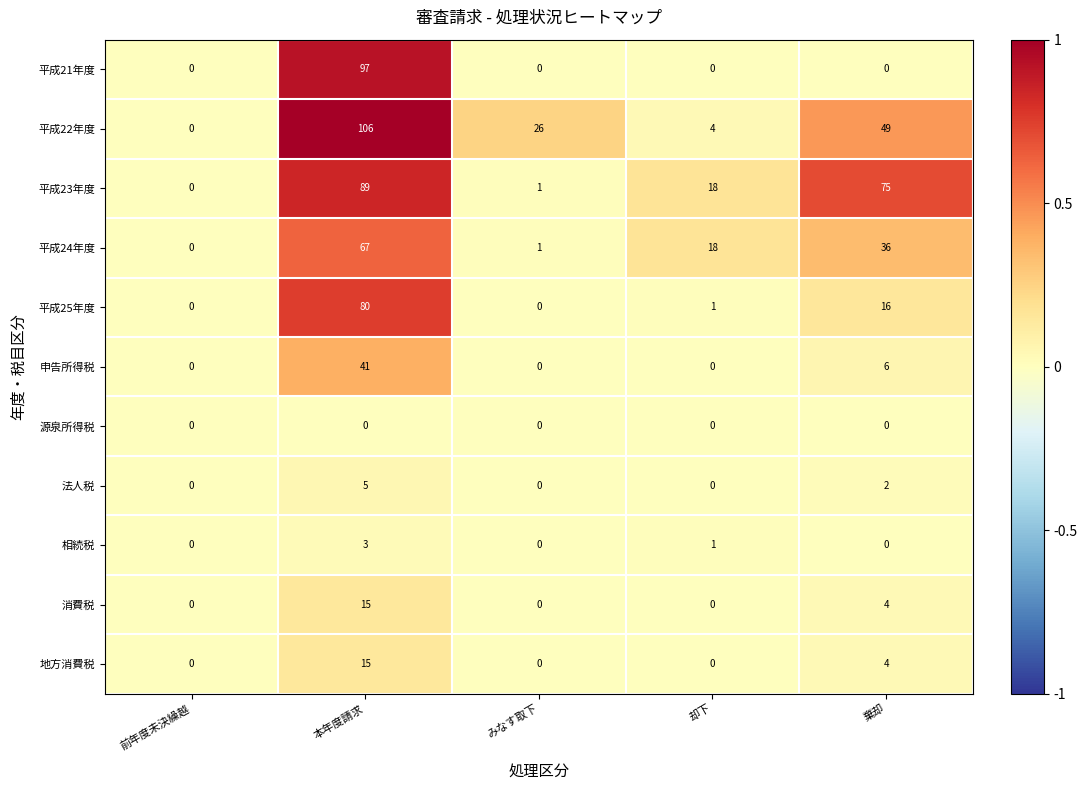

Read the 平成25年度 value at 棄却, to the nearest 10.

20